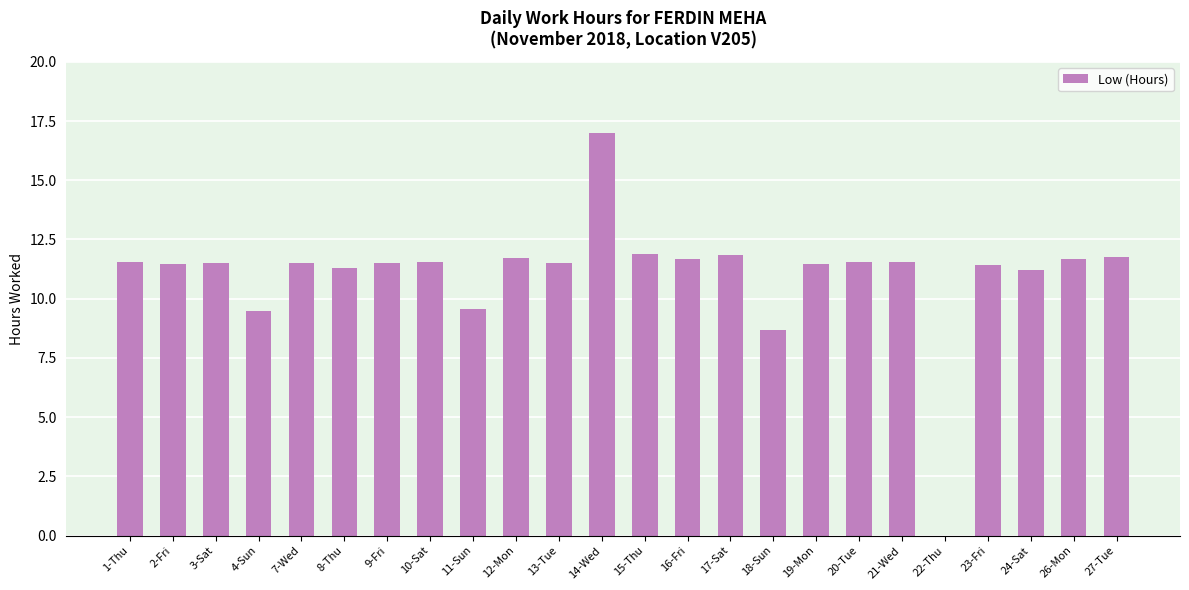

Read the value at 8-Thu.

11.3